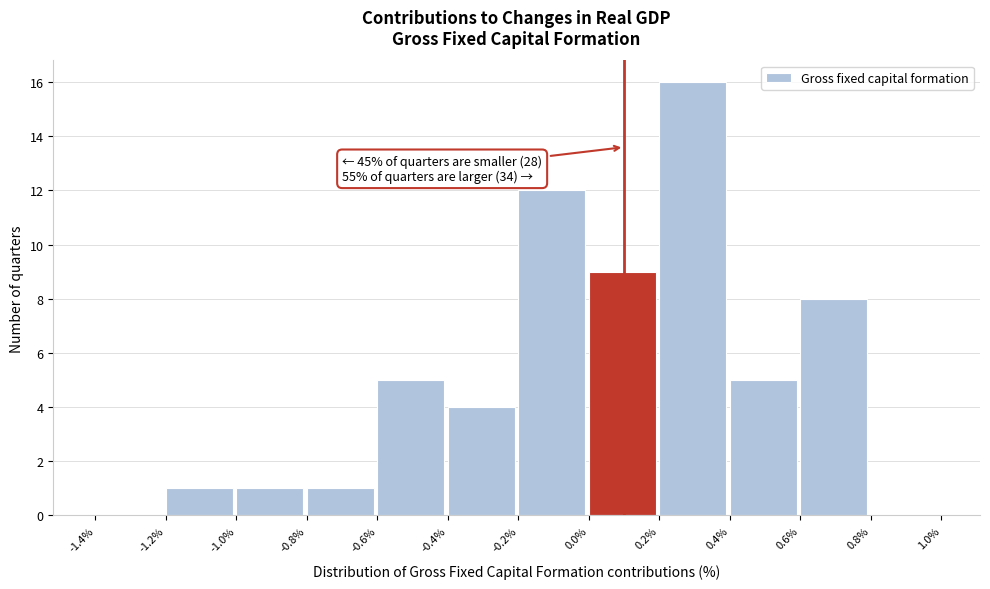

Which range on the x-axis has the tallest bar?

0.2% to 0.4%